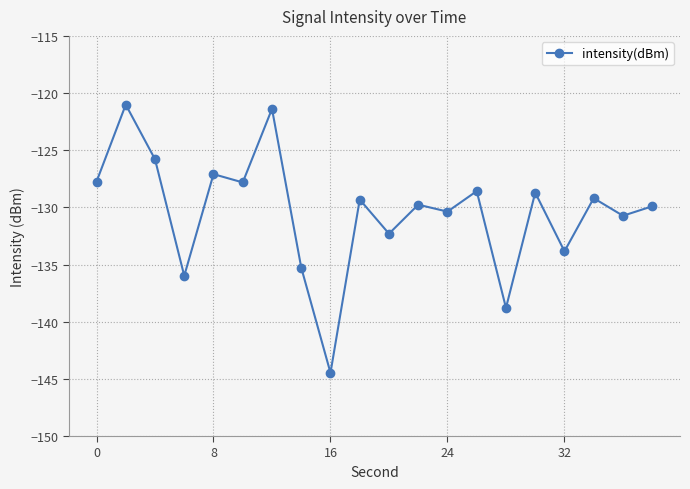

How many data points are above -129?

8